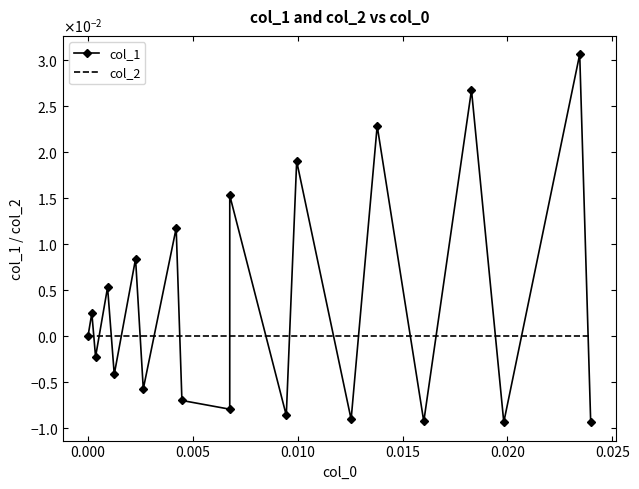

What are all the series names shown in the legend?

col_1, col_2